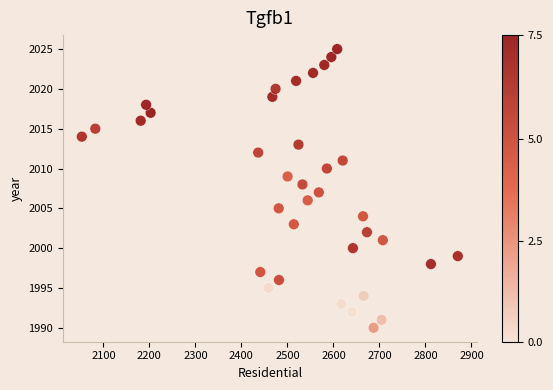

What is the range of Y values (max minus min)?

35